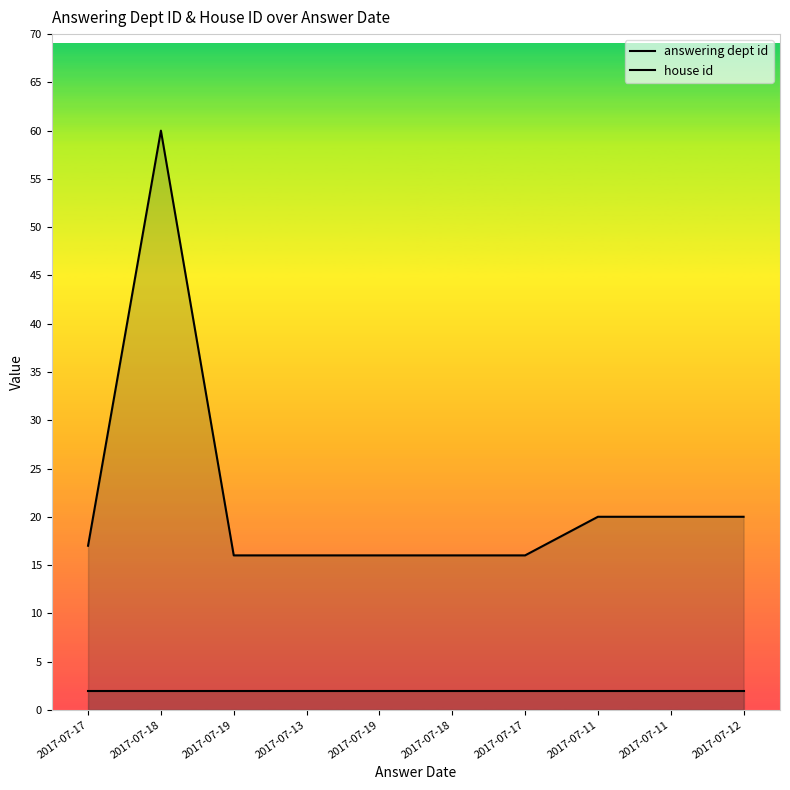

Which has a higher value, 2017-07-19 or 2017-07-13?

2017-07-19